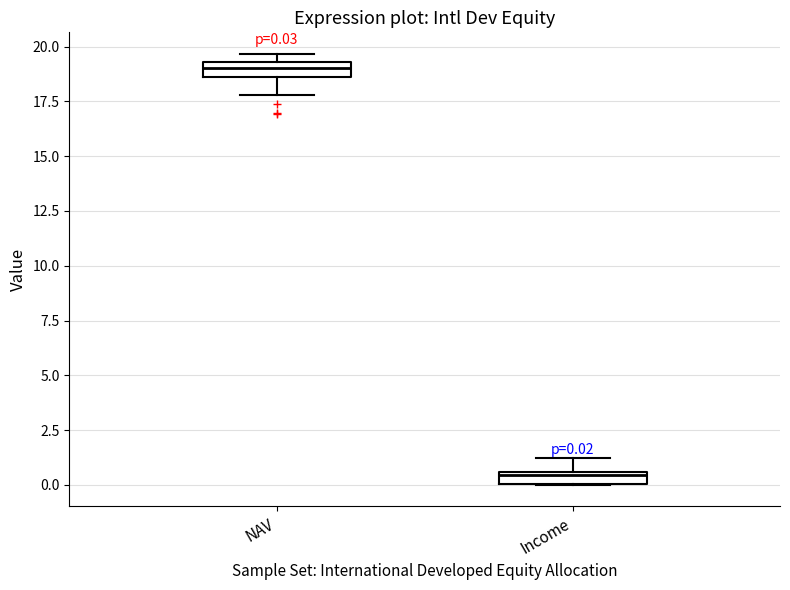

Which box's median line is the highest?

NAV